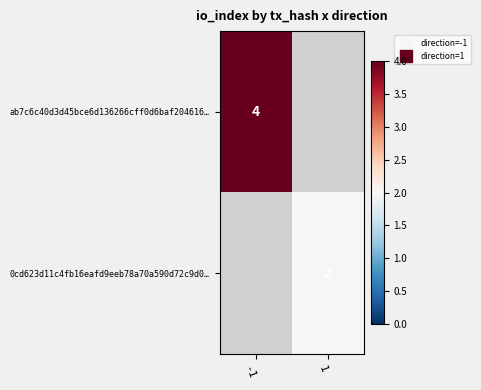

Rank the categories by 0cd623d11c4fb16eafd9eeb78a70a590d72c9d0… value from lowest to highest.

-1, 1